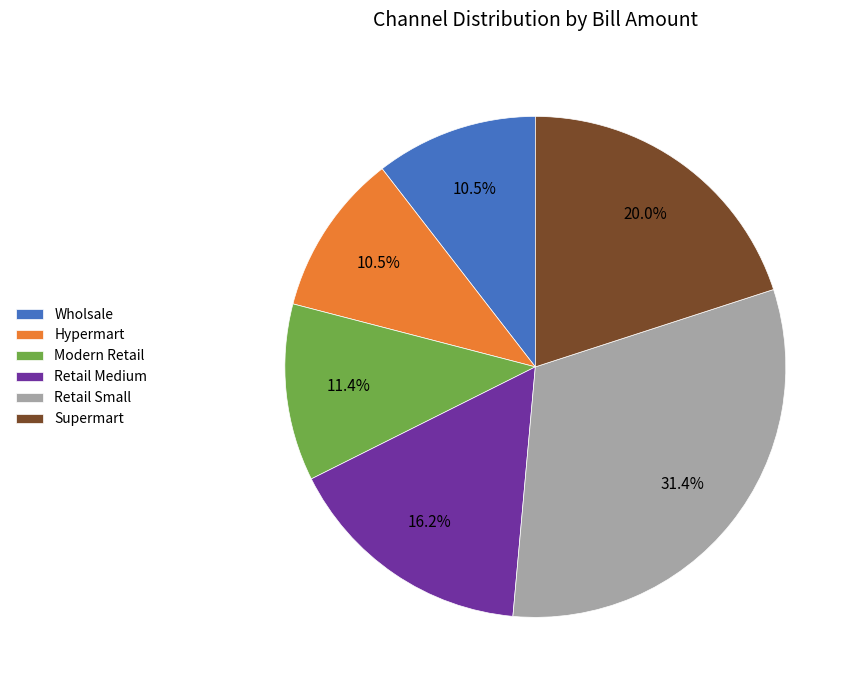

What percentage is NOT represented by Supermart?

80.0%